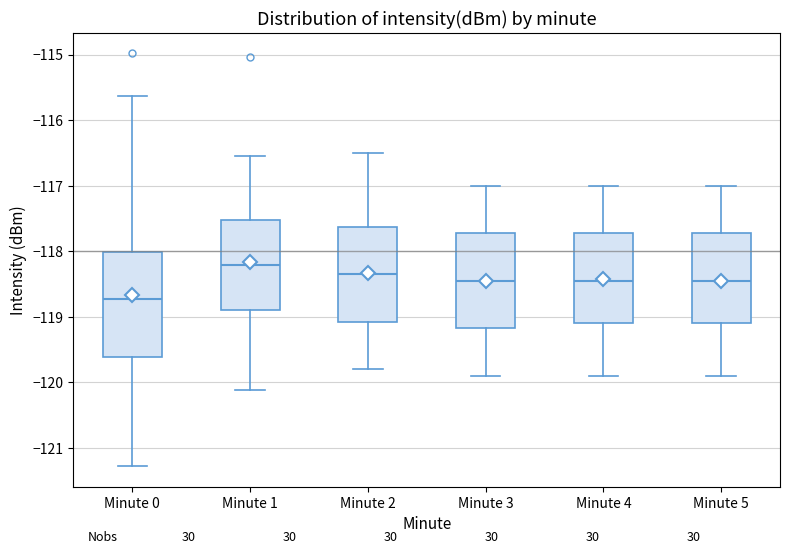

Where is the upper edge of the box for Minute 4 on the y-axis? The values are not printed on the chart, so give them approximately, as read against the axis.

-117.7